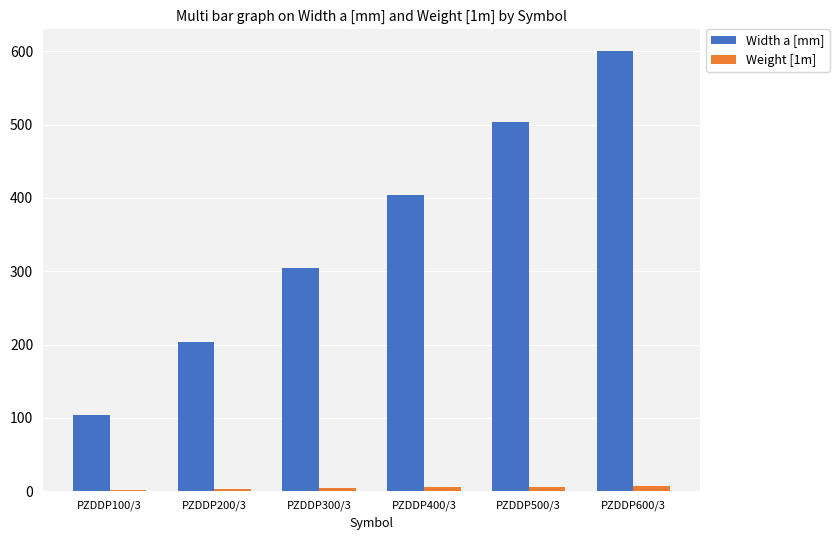

What is the maximum value for Width a [mm]?

600.0